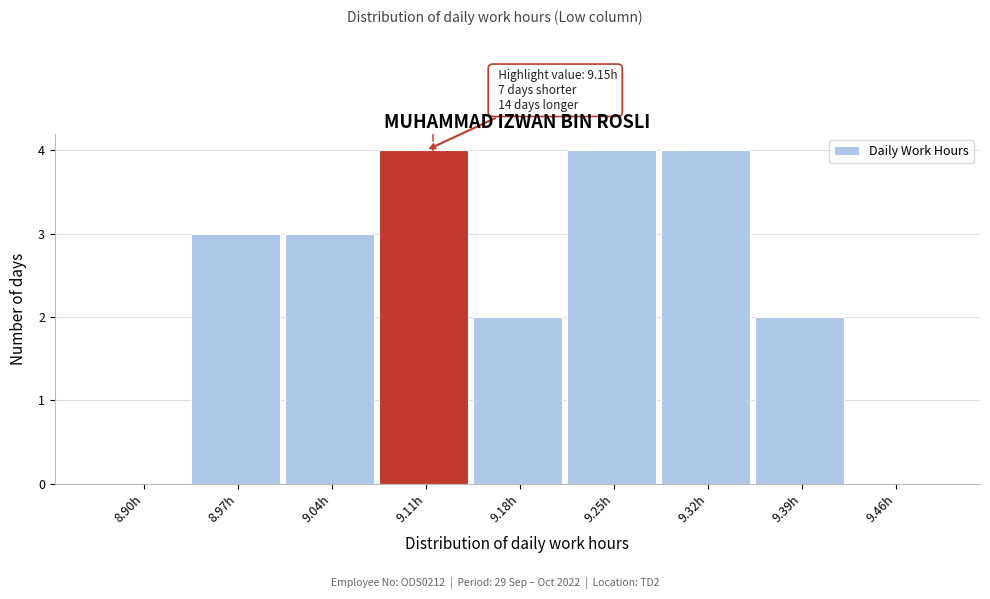

Reading left to right, list all the values displayed in this chart.

8.90h=0	8.97h=3	9.04h=3	9.11h=4	9.18h=2	9.25h=4	9.32h=4	9.39h=2	9.46h=0